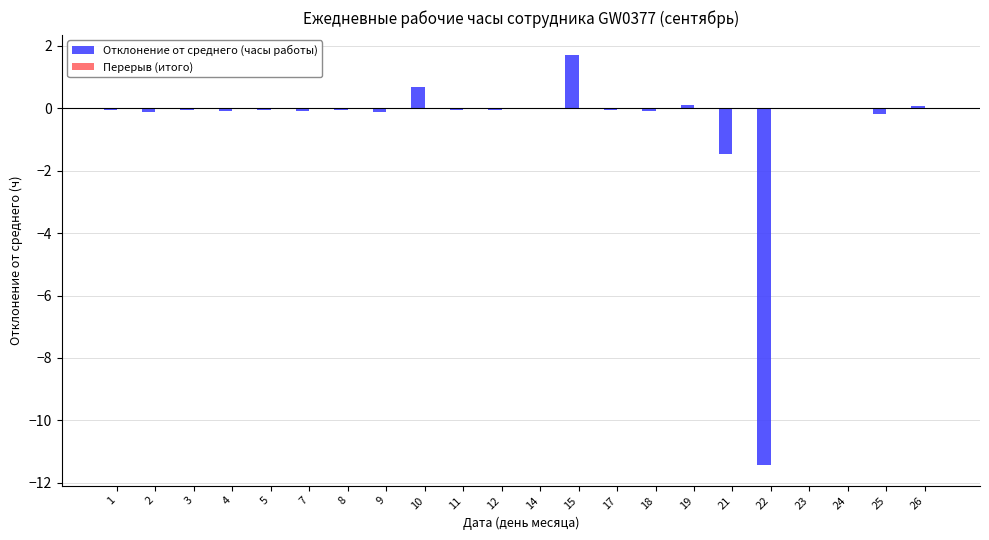

The chart shows a value of -2.6 at 21. True or false?

False